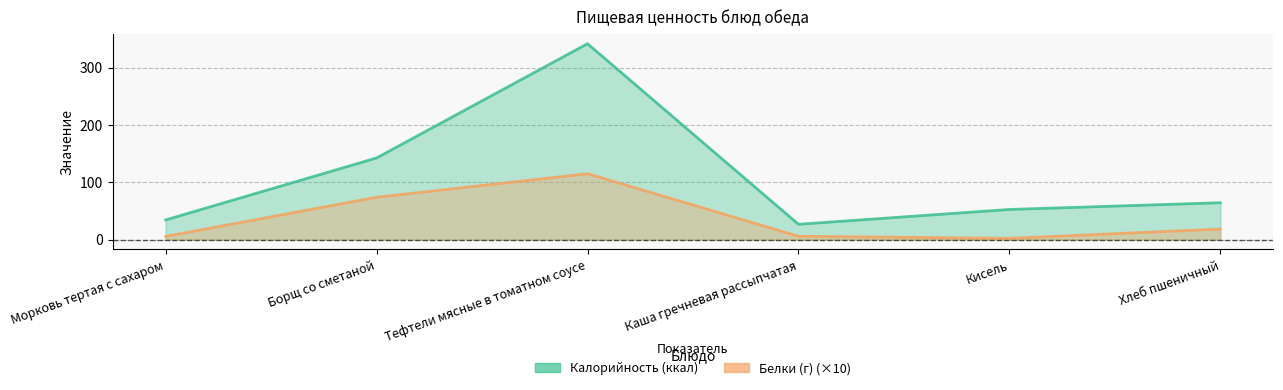

What is the value of the Белки (г) point at the 1st from the left?

5.6